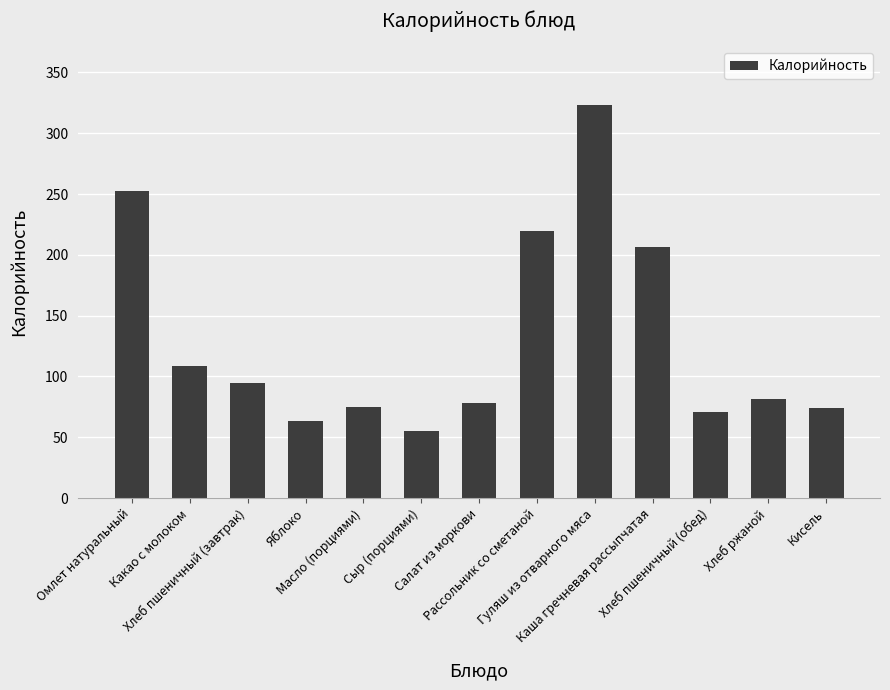

What is the difference between the values at Хлеб пшеничный (обед) and Омлет натуральный?

181.5